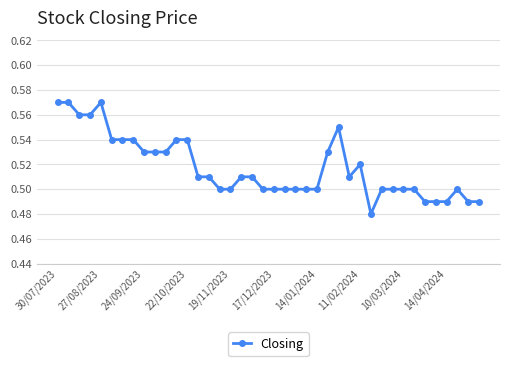

True or false: the data has more than 1 interior local peaks.

True